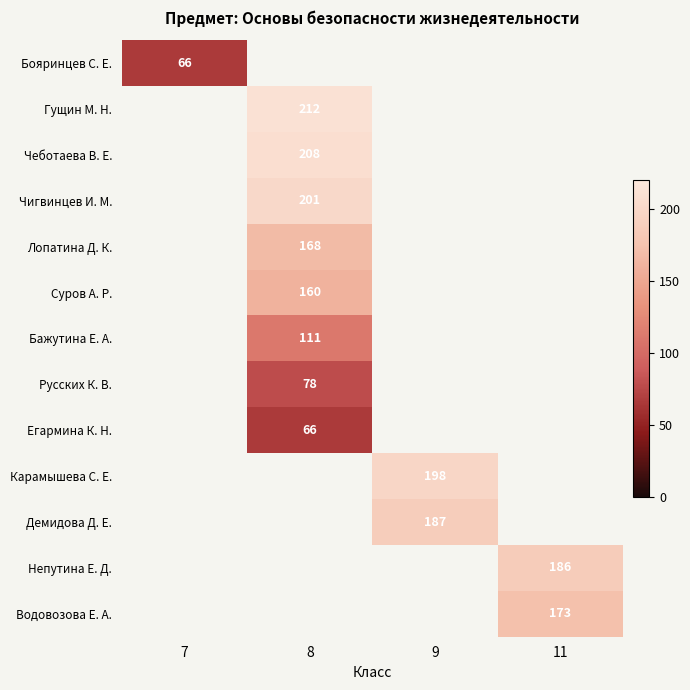

True or false: Бояринцев С. Е. has a value of 66 at 7.

True